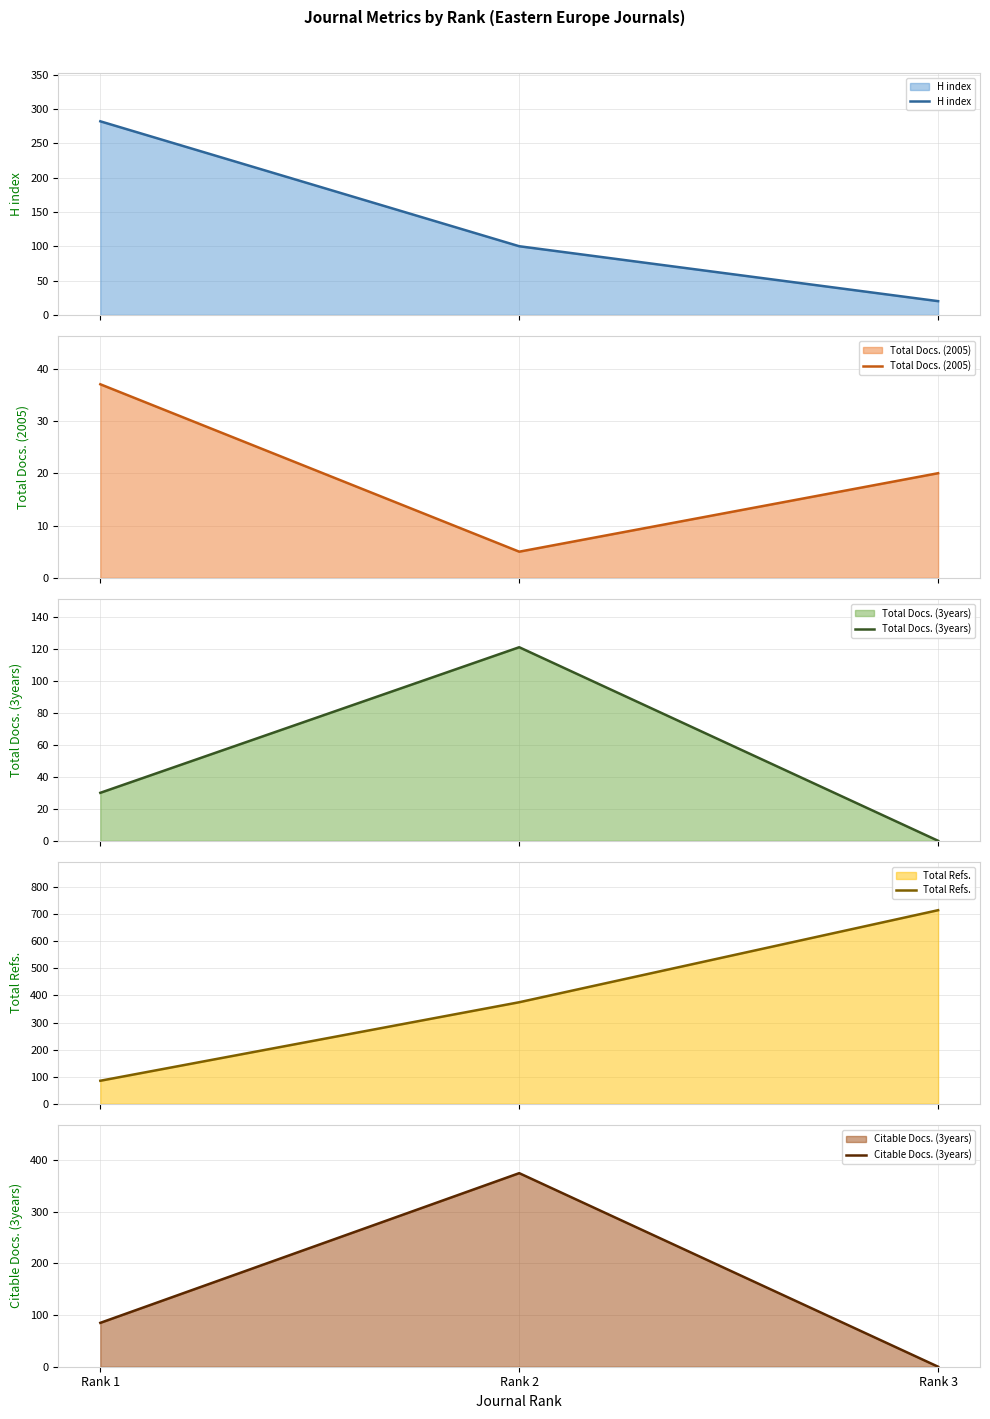

How many values in the Total Refs. series are below 375?

1